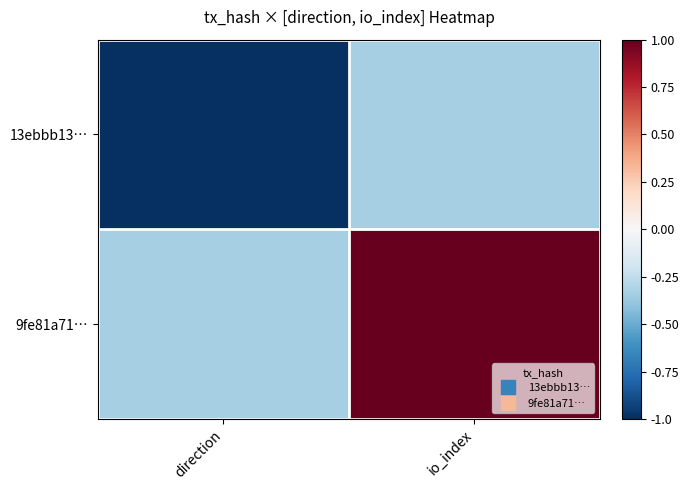

How many categories are shown in the chart?

2